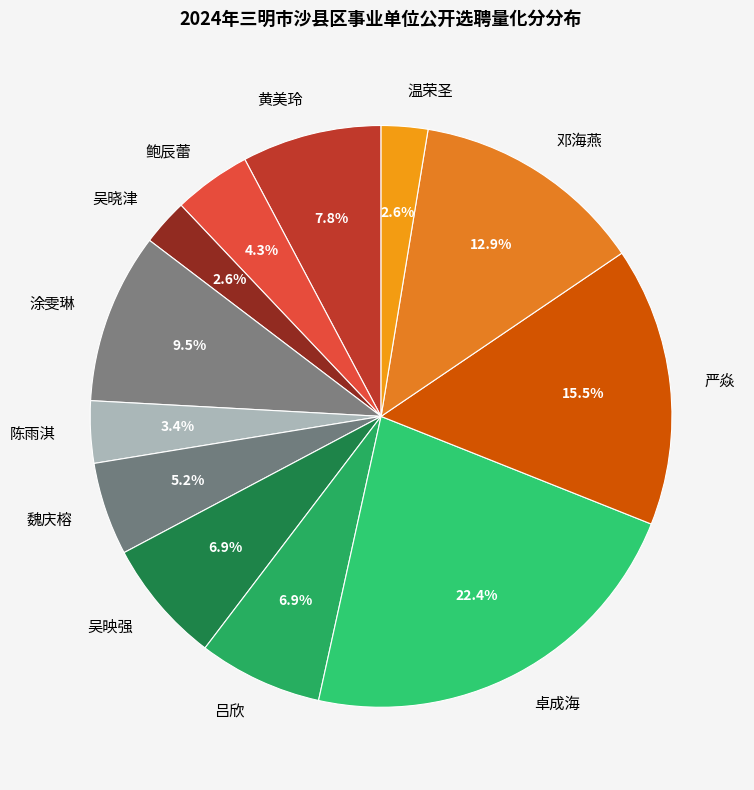

What is the largest slice in the pie chart?

卓成海